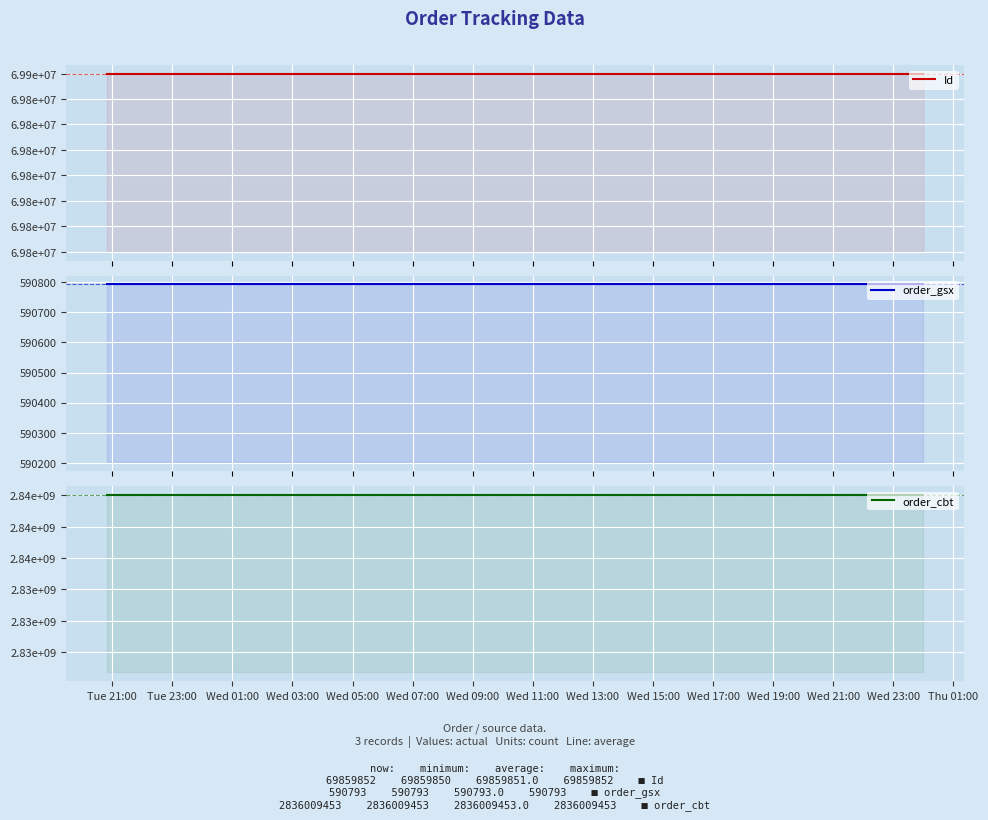

Which category has the lowest value in the order_cbt series?

Tue 21:00